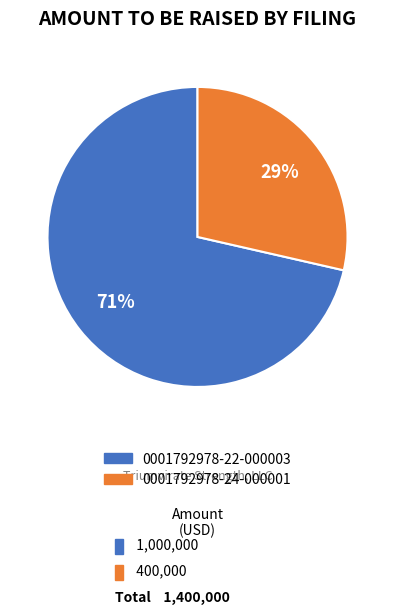

Does 0001792978-22-000003 account for over 50% of the chart?

Yes